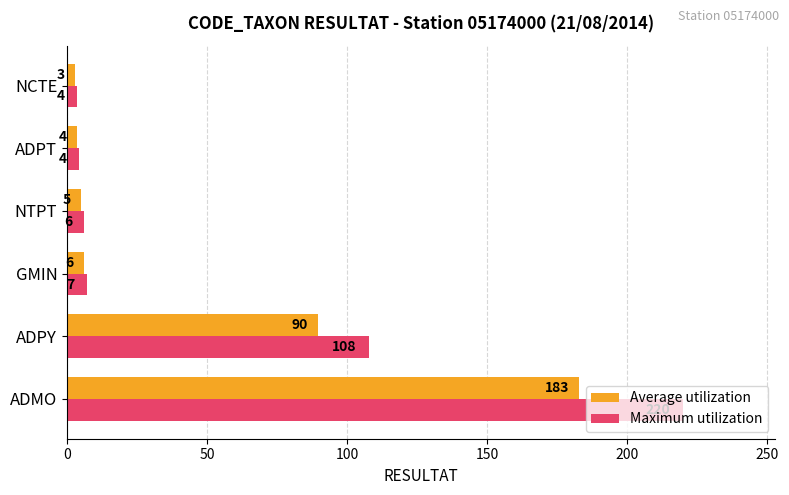

Which series has the largest range (max minus min)?

Maximum utilization